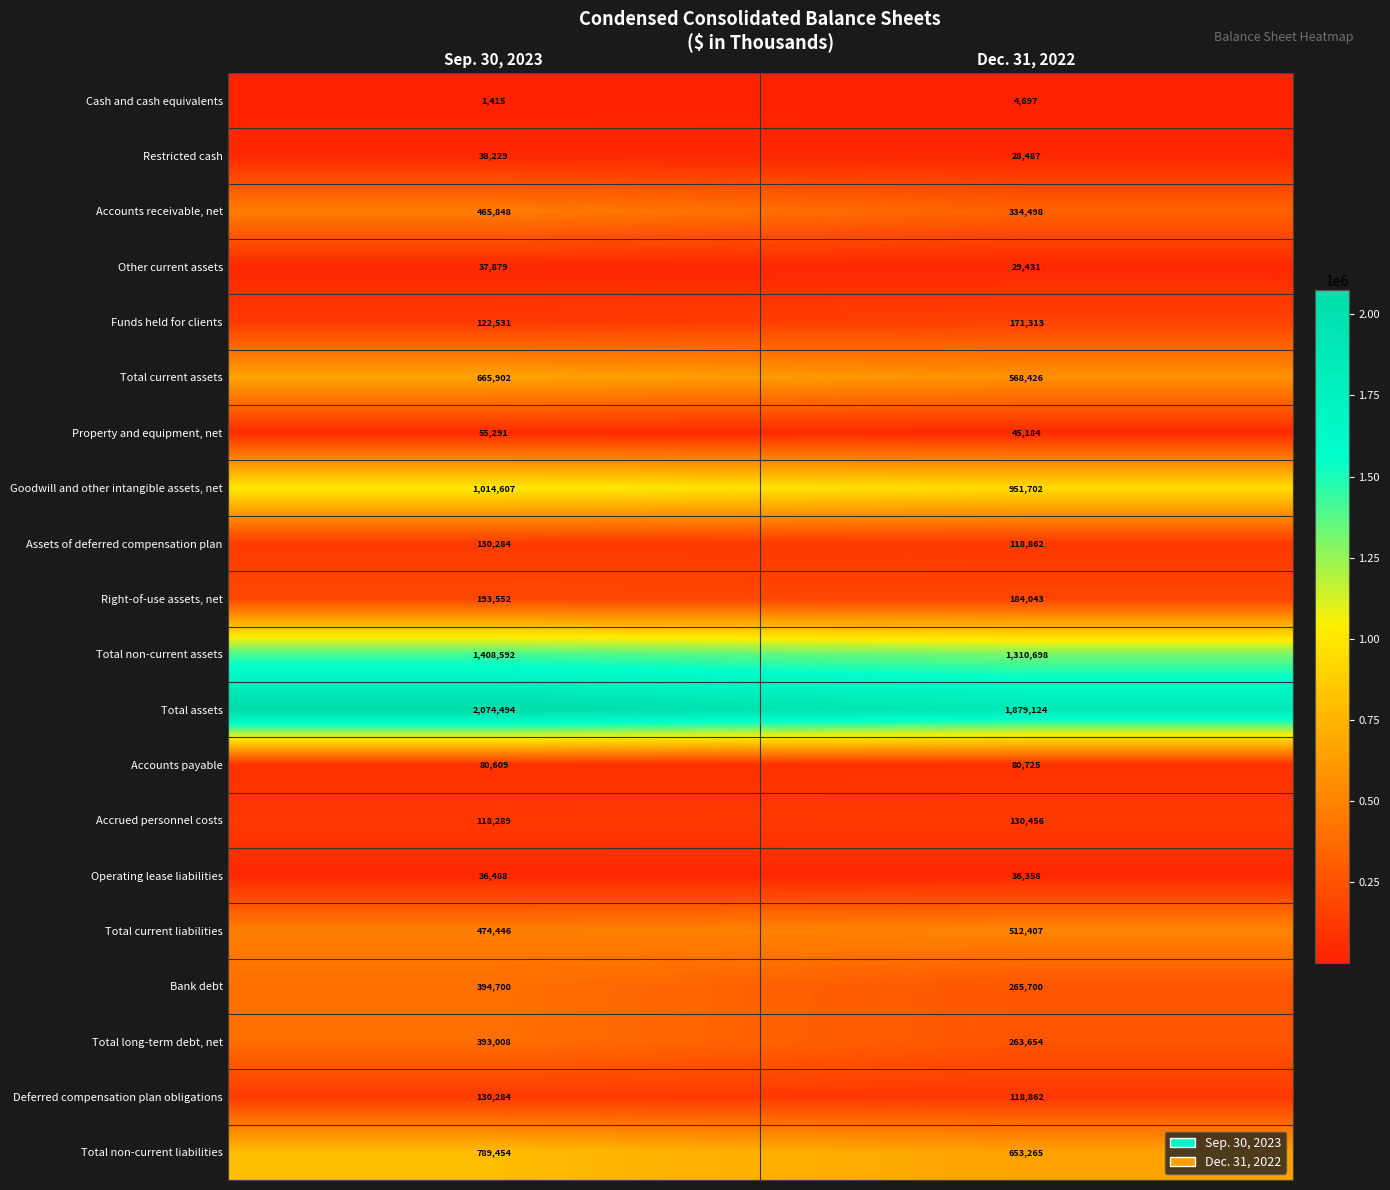

True or false: Operating lease liabilities has a value of 21082 at Sep. 30, 2023.

False